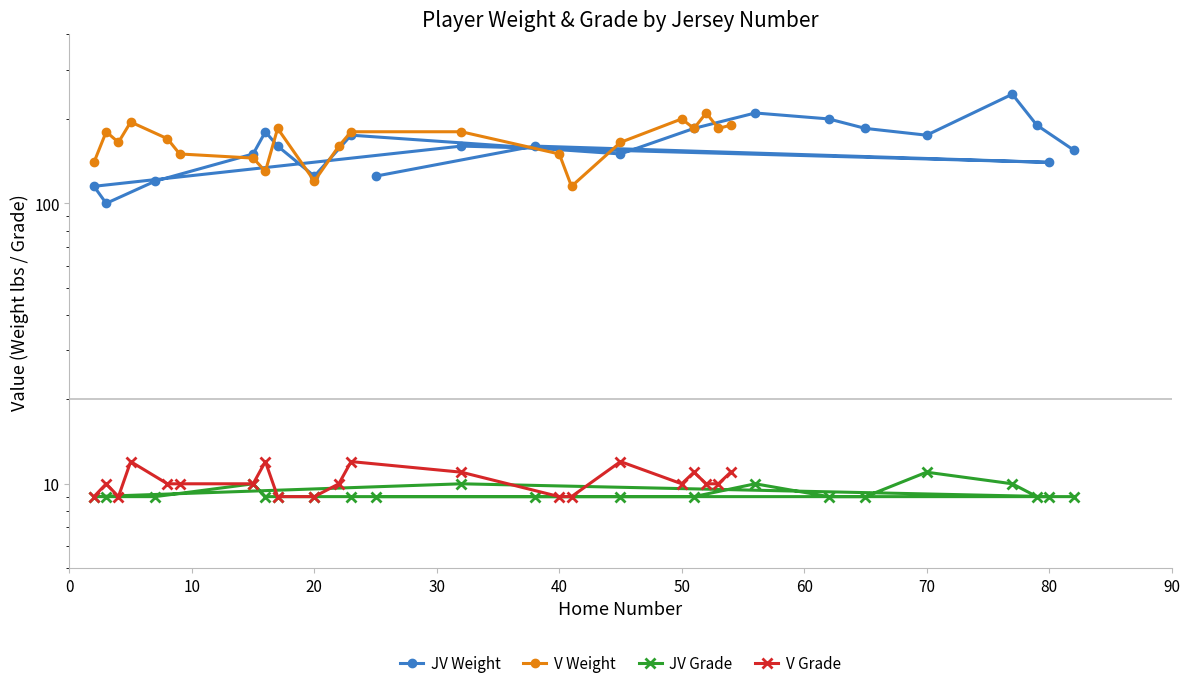

Does the chart display data point markers on the line(s)?

Yes